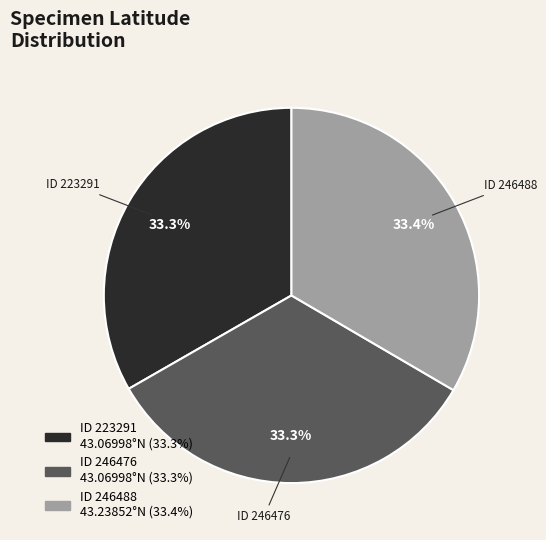

Does any single category account for the majority?

No